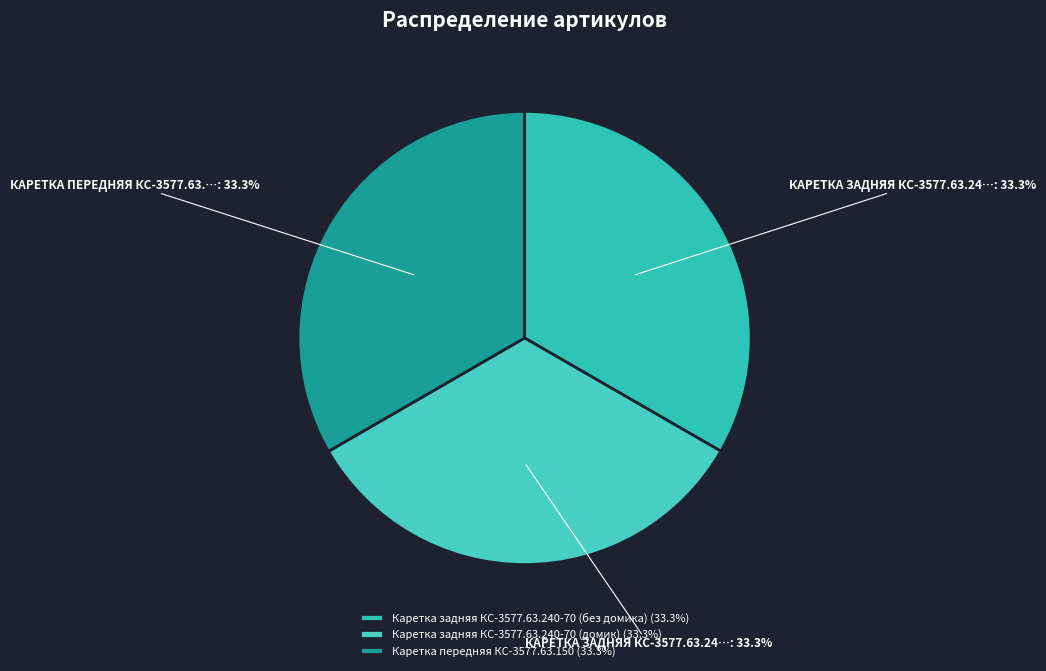

Does any single category account for the majority?

No